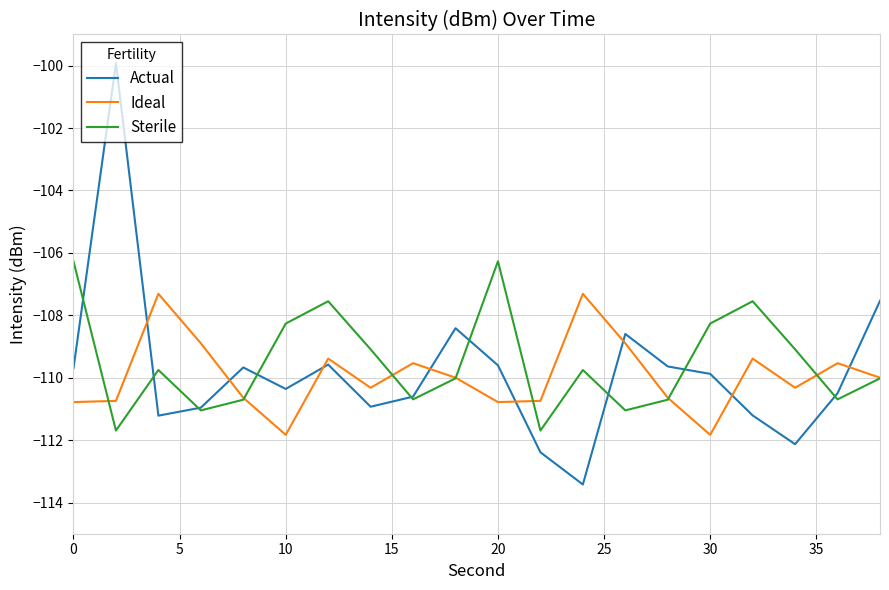

Which series ends up on top after the final intersection of Actual and Ideal?

Actual